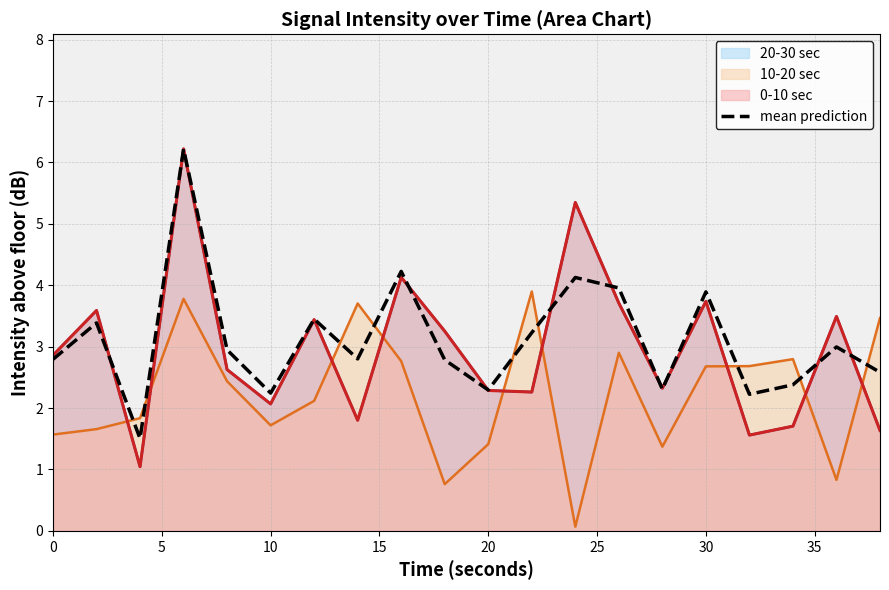

The value at 16 is 3.8. True or false?

False